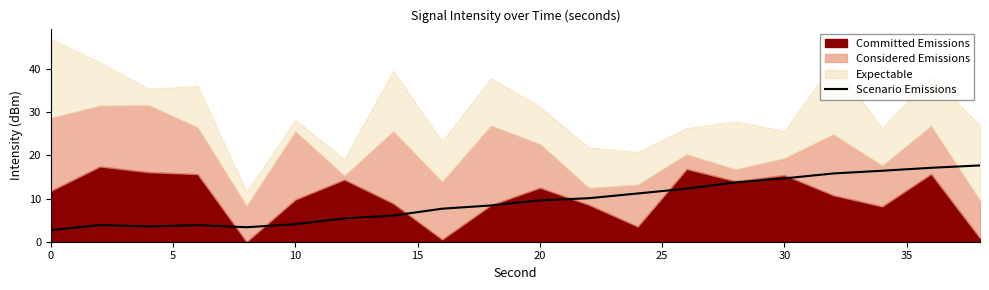

What is the lowest value of the Scenario Emissions series?

2.7